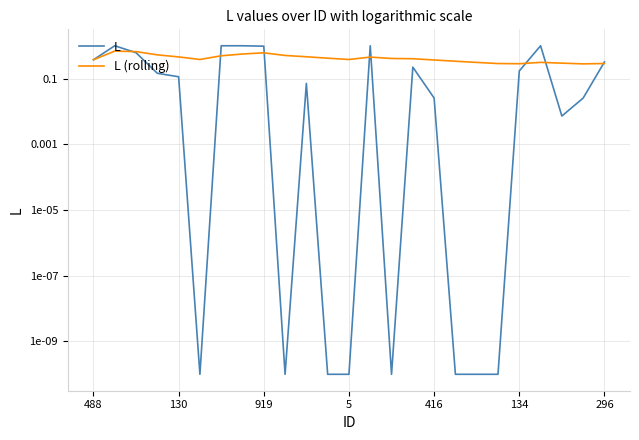

At 10, list the series in order from smallest to largest.

L, L (rolling)